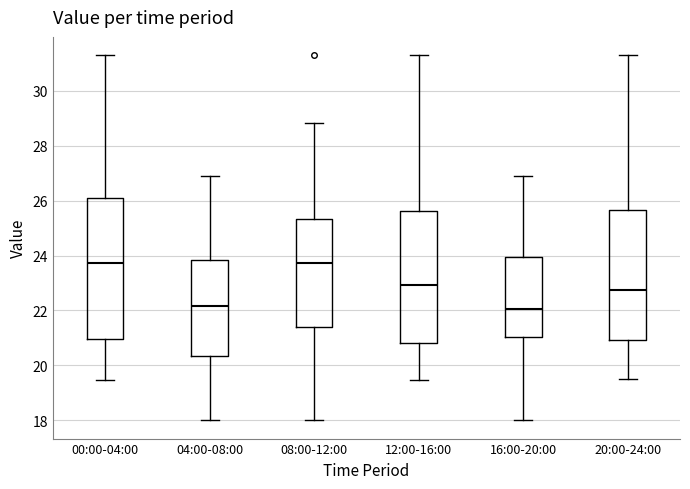

Reading left to right, read every box against the y-axis: the position of its median line, the range the box covers, and the ends of its whiskers. The values are not printed on the chart, so give them approximately, as read against the axis.

00:00-04:00: median 23.8, box 21.0 to 26.0, whiskers 19.4 to 31.4
04:00-08:00: median 22.2, box 20.4 to 23.8, whiskers 18.0 to 27.0
08:00-12:00: median 23.8, box 21.4 to 25.4, whiskers 18.0 to 28.8
12:00-16:00: median 23.0, box 20.8 to 25.6, whiskers 19.4 to 31.4
16:00-20:00: median 22.0, box 21.0 to 24.0, whiskers 18.0 to 27.0
20:00-24:00: median 22.8, box 21.0 to 25.6, whiskers 19.6 to 31.4